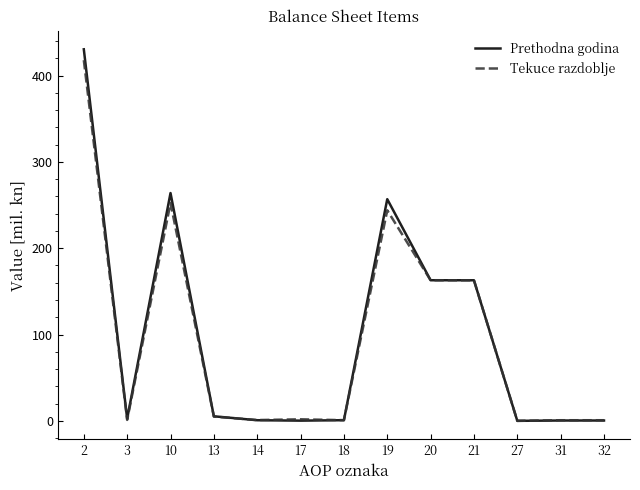

What is the greatest value displayed?

430.3